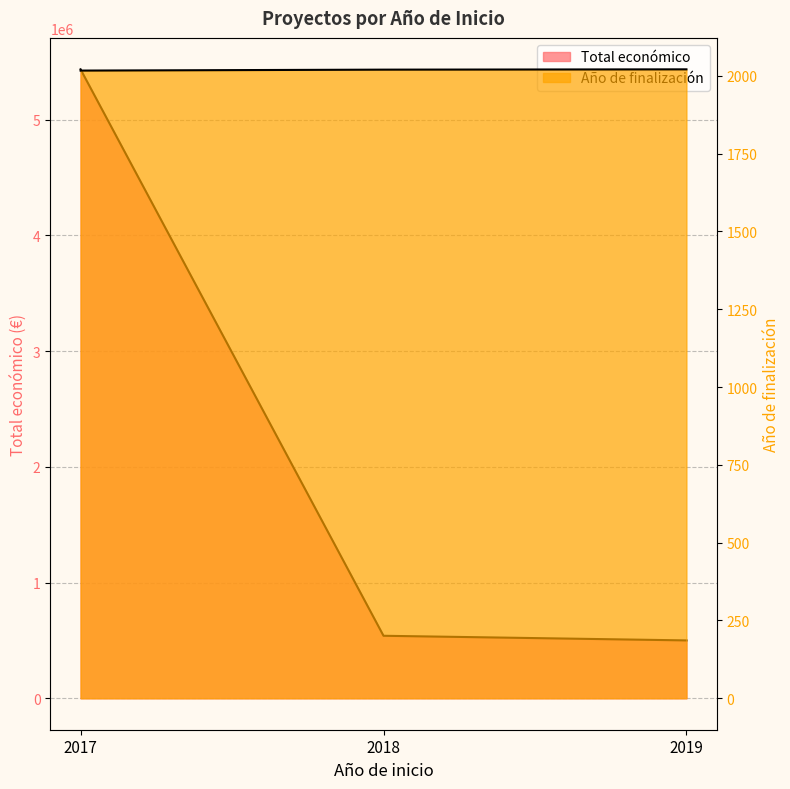

Rank the categories by Total económico value from highest to lowest.

2017, 2018, 2019